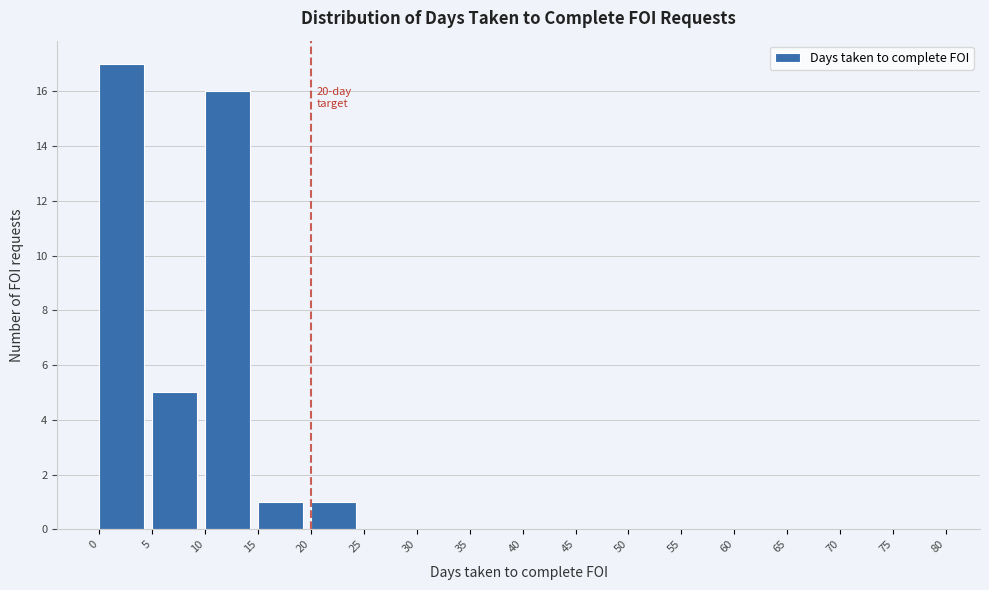

Over which range of the x-axis is the bar tallest?

0 to 5